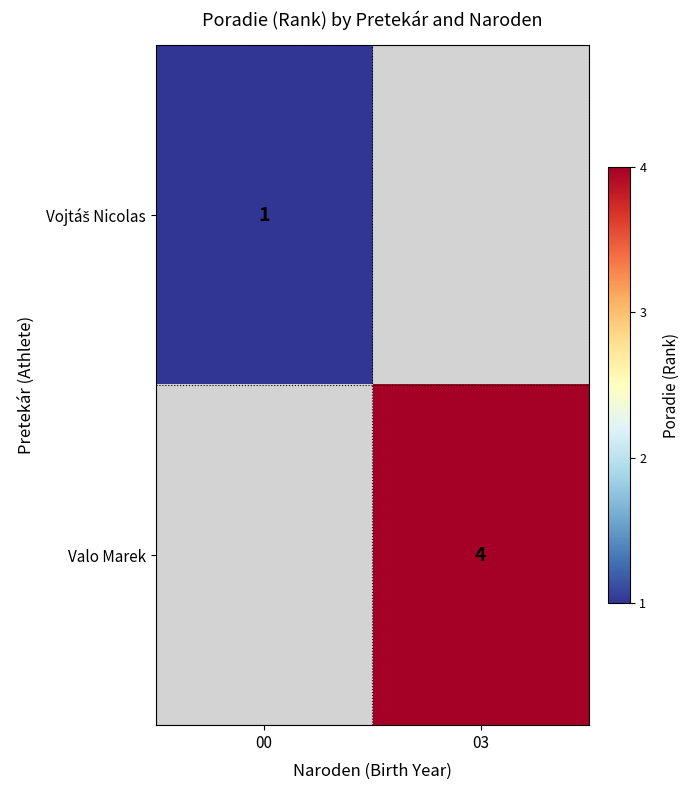

Is it true that Valo Marek equals 4 at 03?

True